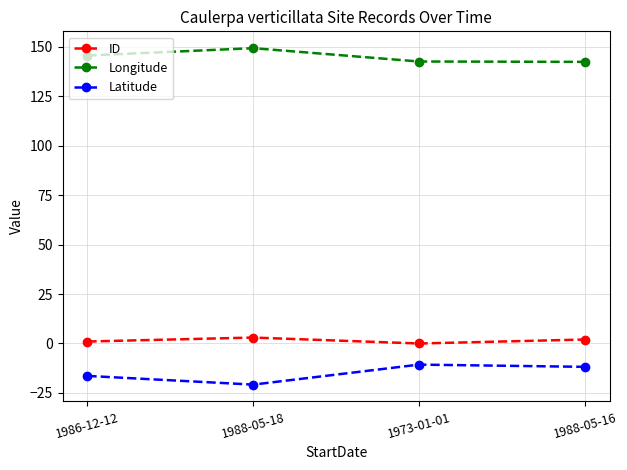

How many ID values are between 1 and 3?

3